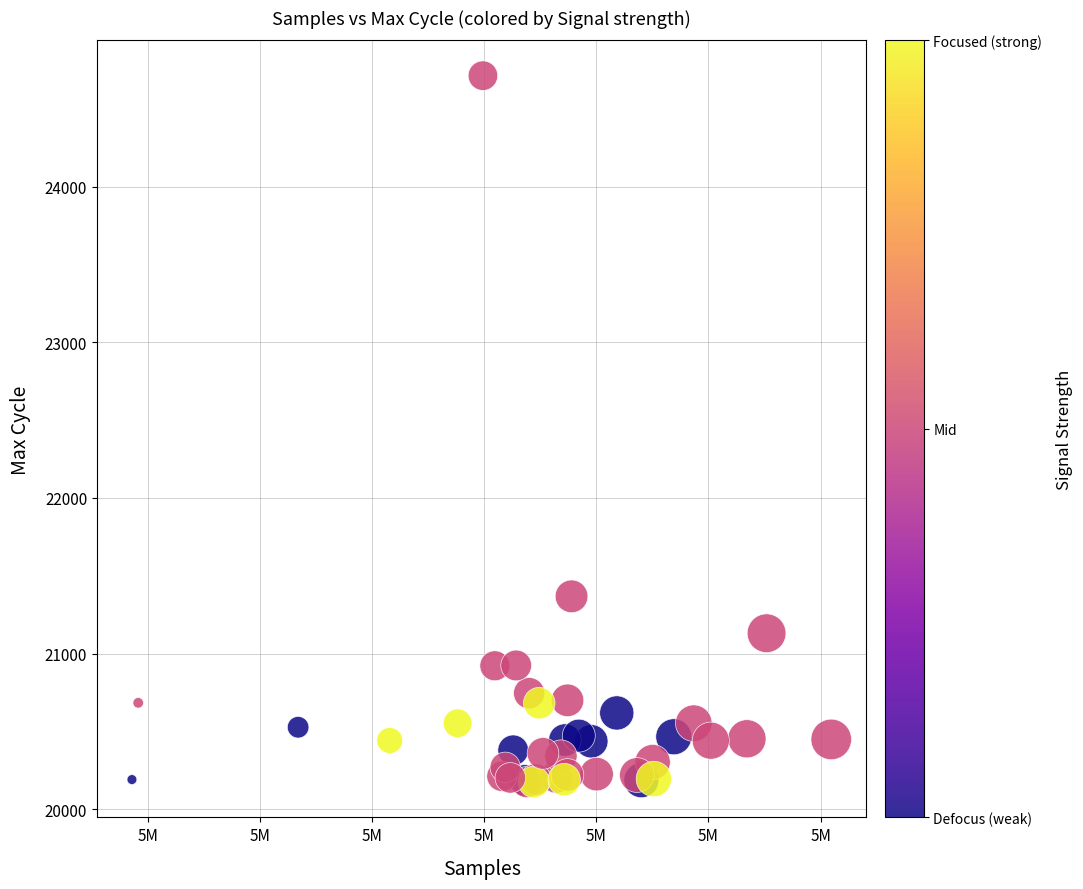

What Y value in the scatter plot is closest to 22443?

21368